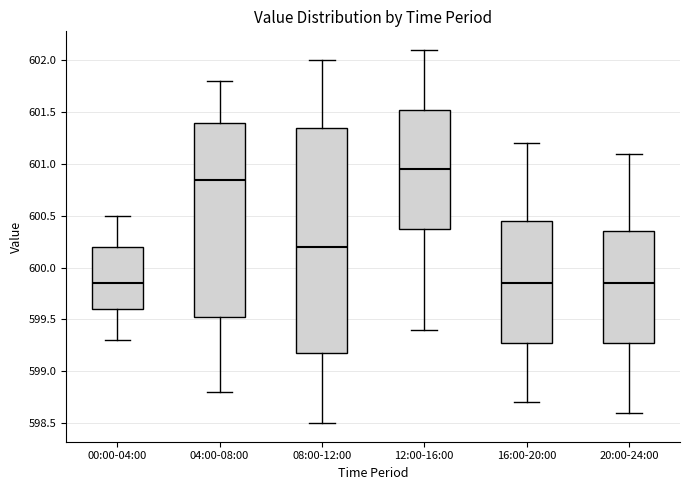

Which box is the tallest, from its lower edge to its upper edge?

08:00-12:00